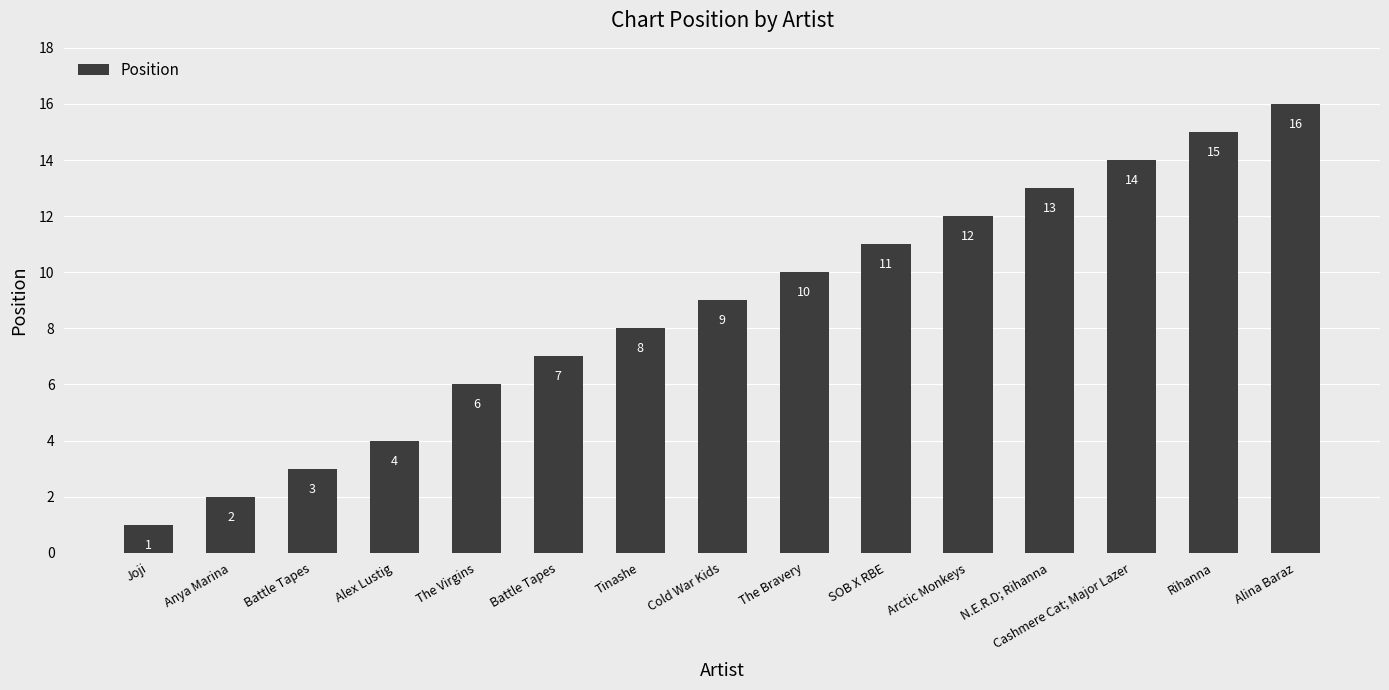

How many distinct data groups are displayed?

1